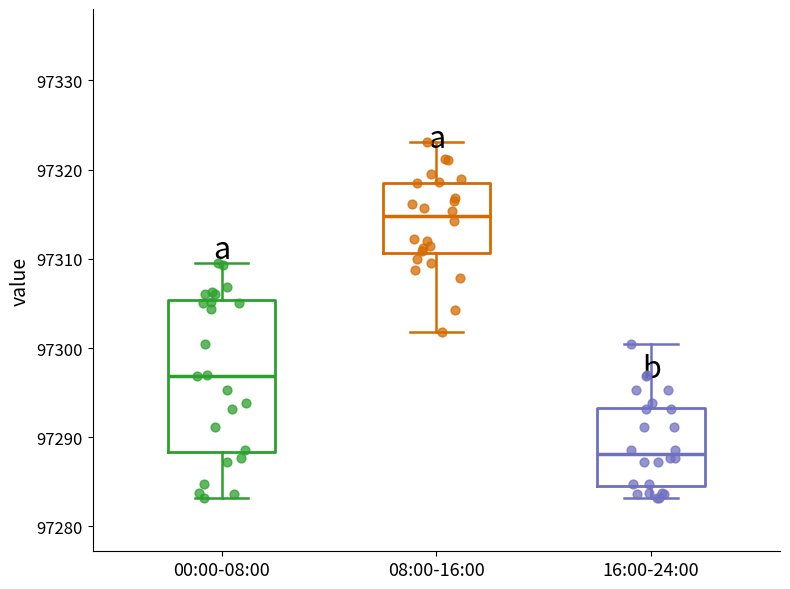

Reading left to right, read every box against the y-axis: the position of its median line, the range the box covers, and the ends of its whiskers. The values are not printed on the chart, so give them approximately, as read against the axis.

00:00-08:00: median 97297, box 97288 to 97305, whiskers 97283 to 97310
08:00-16:00: median 97315, box 97311 to 97319, whiskers 97302 to 97323
16:00-24:00: median 97288, box 97285 to 97293, whiskers 97283 to 97300